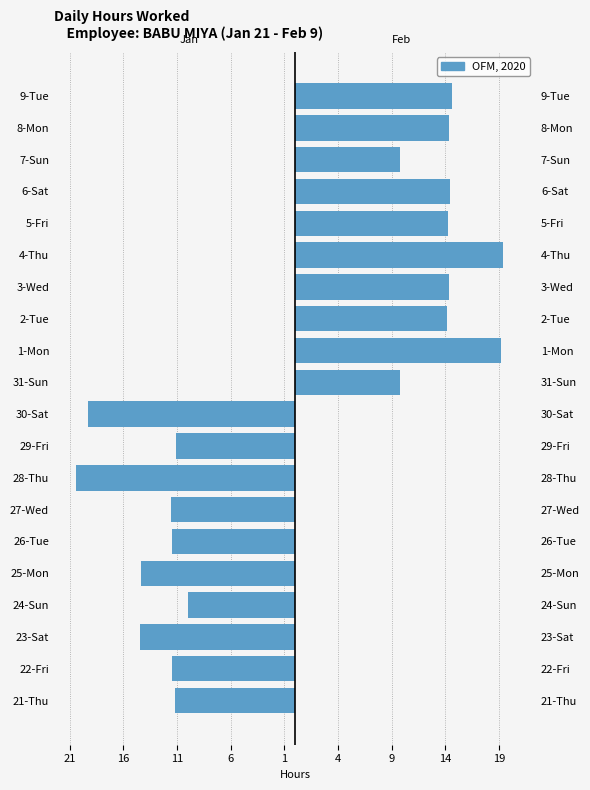

Which has a higher value, 29-Fri or 27-Wed?

29-Fri